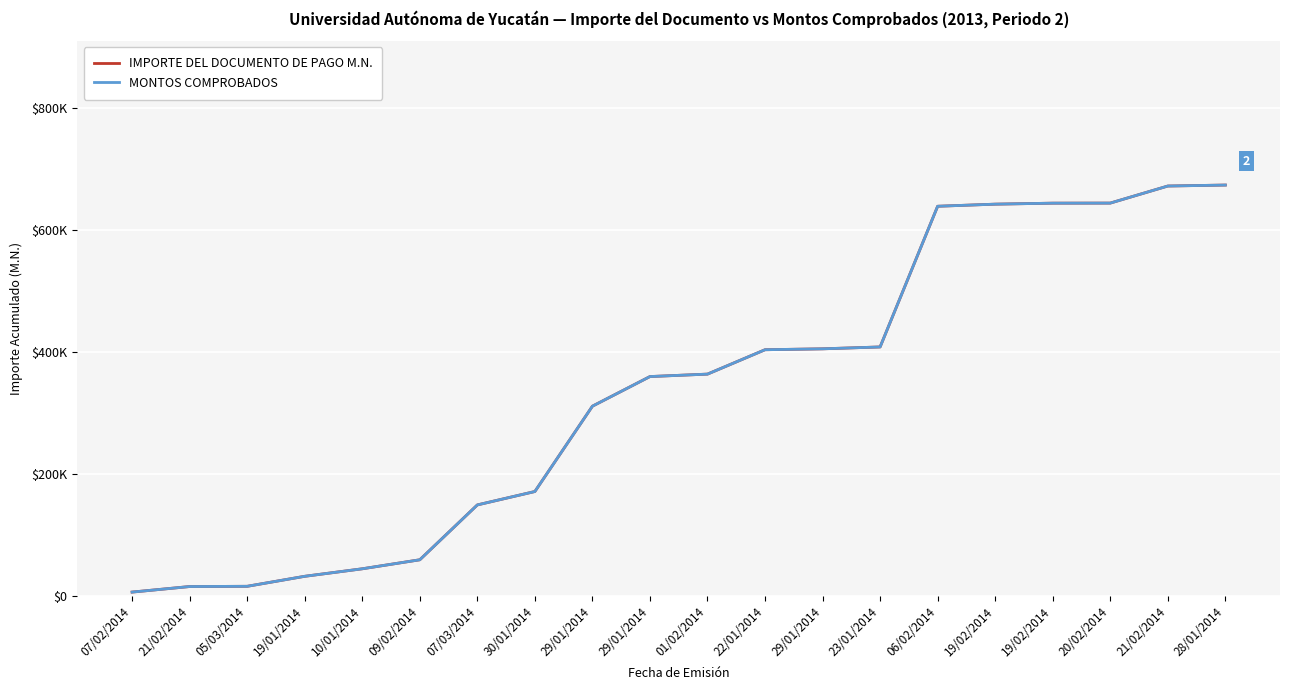

What is the highest value of the IMPORTE DEL DOCUMENTO DE PAGO M.N. series?

673927.1